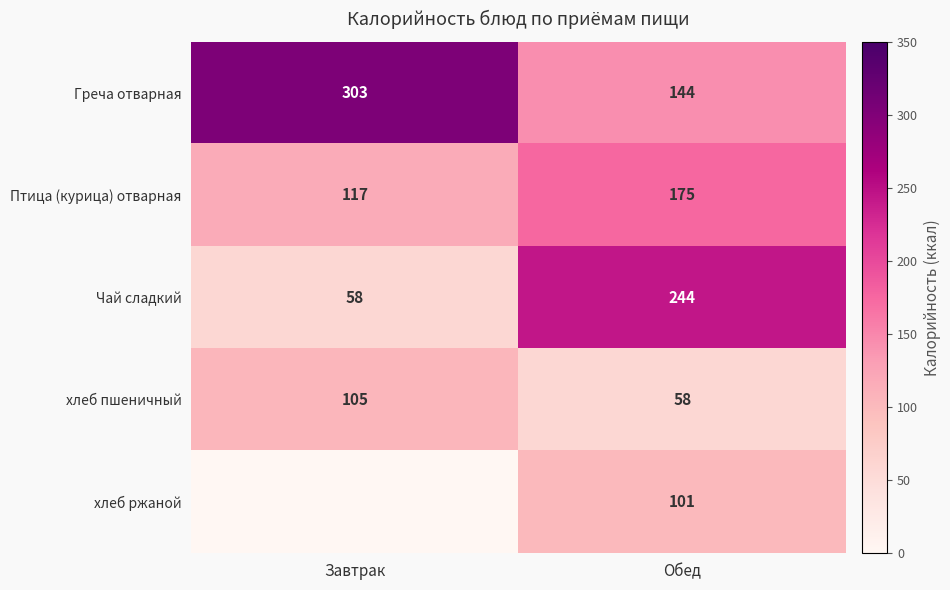

The Птица (курица) отварная series shows 69.1 at Завтрак. True or false?

False